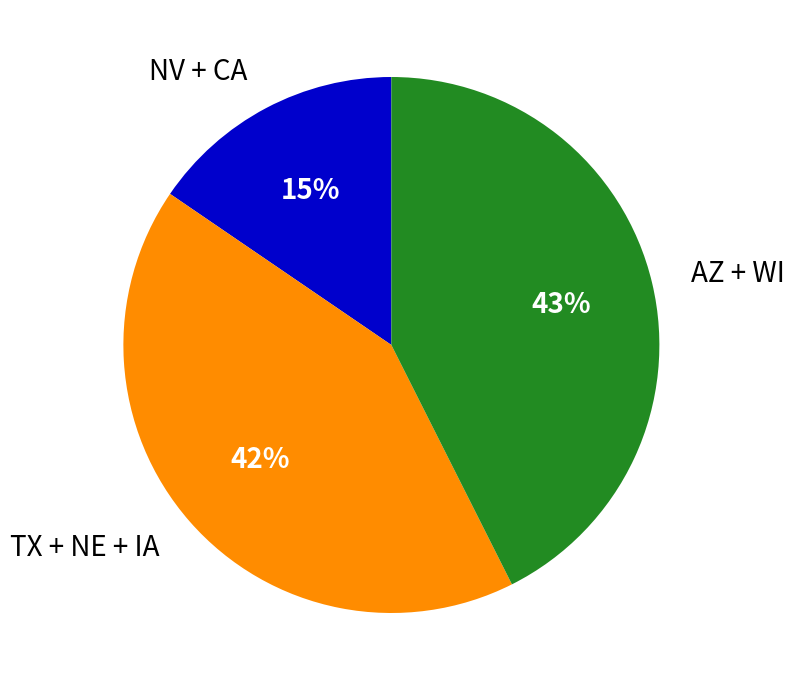

What is the ratio of the value at NV + CA to the value at TX + NE + IA?

0.4